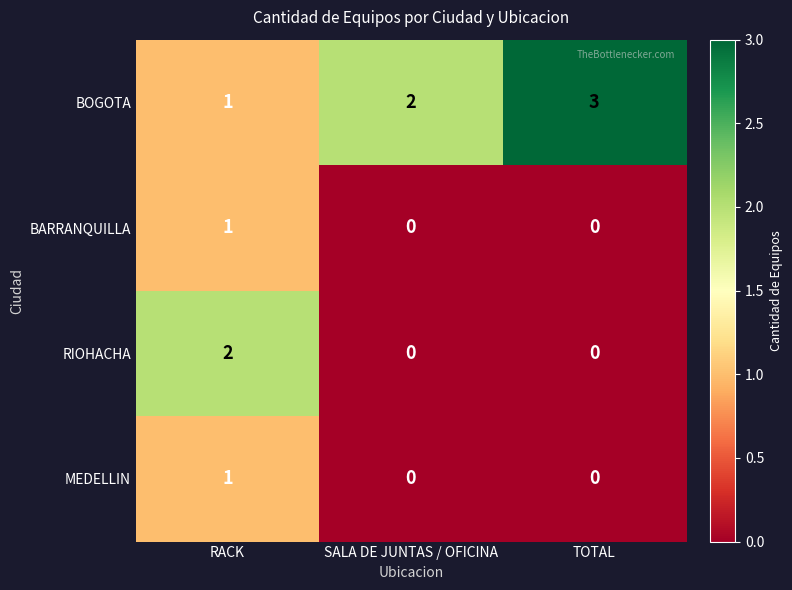

The value of BARRANQUILLA at SALA DE JUNTAS / OFICINA is 0. True or false?

True